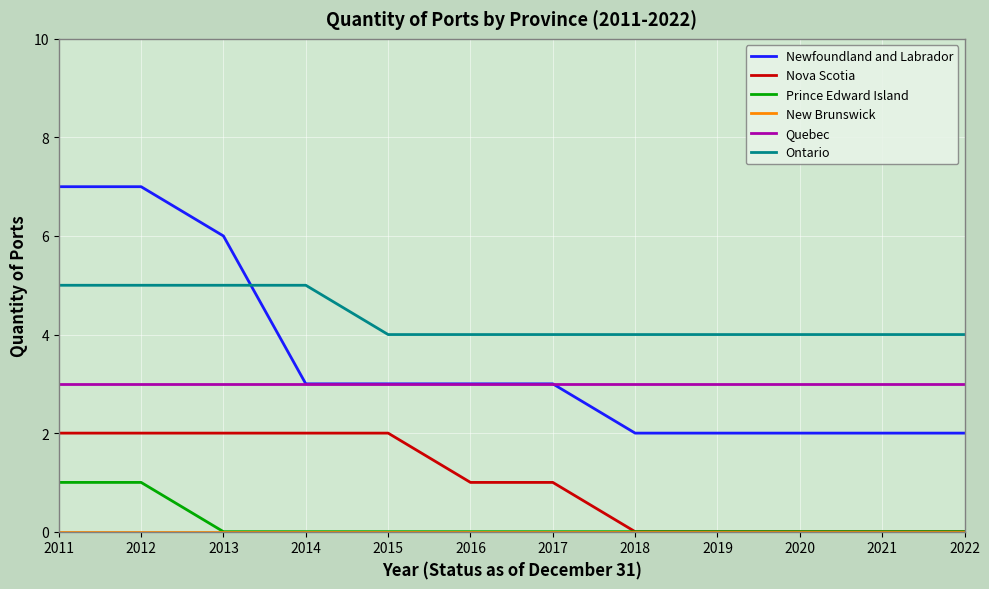

What is the total value across all series at 2015?

12